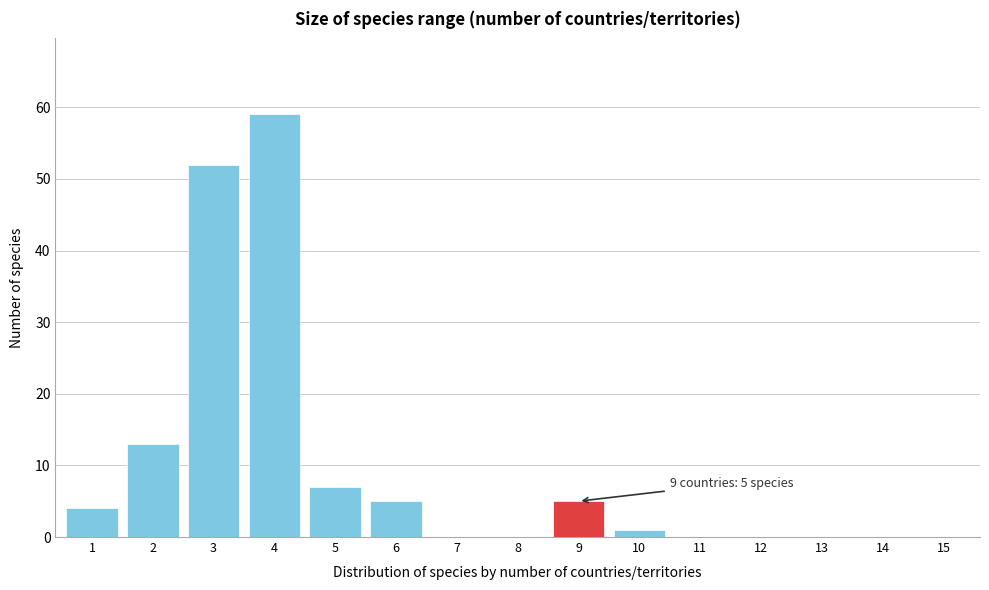

Reading left to right, extract all data points from this chart.

1=4	2=13	3=52	4=59	5=7	6=5	7=0	8=0	9=5	10=1	11=0	12=0	13=0	14=0	15=0